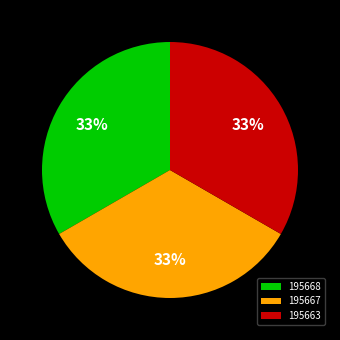

Does any single category account for the majority?

No